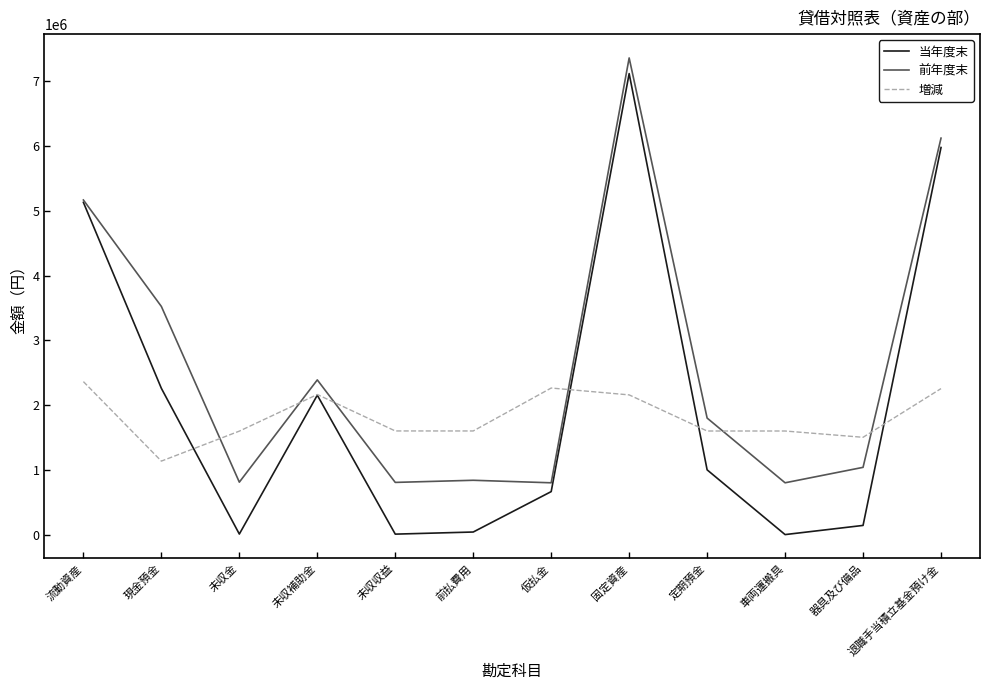

What is the maximum value shown in the chart?

7363070